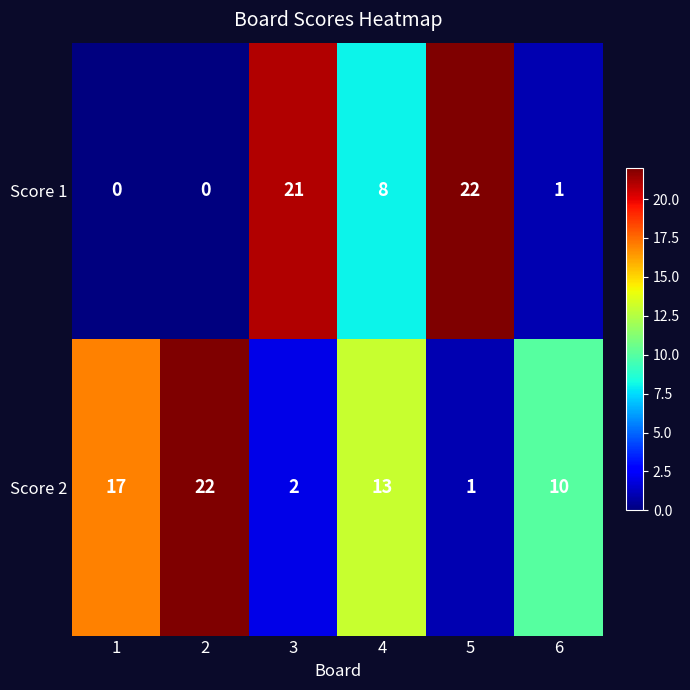

Where is Score 1 nearest to the value 11?

4